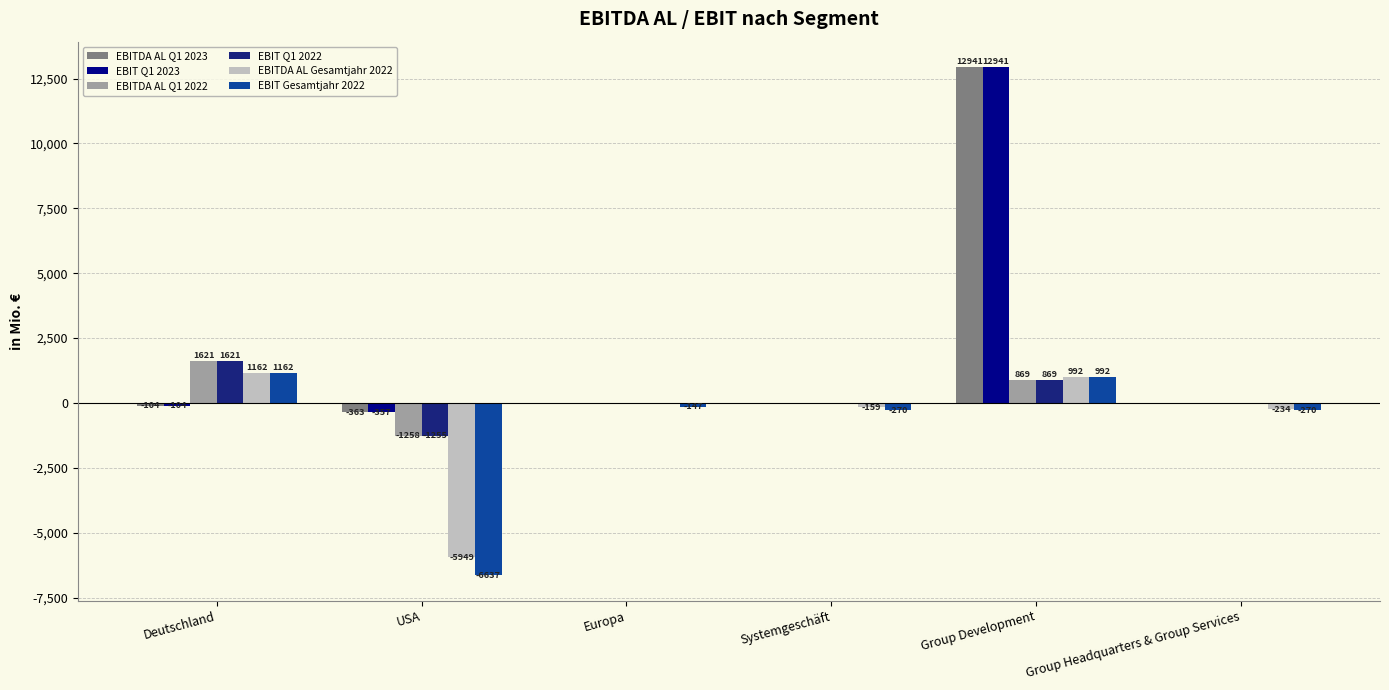

Reading left to right, extract all data points from this chart.

EBITDA AL Q1 2023: Deutschland=-104	USA=-363	Europa=-5	Systemgeschäft=-26	Group Development=12941	Group Headquarters & Group Services=-42
EBIT Q1 2023: Deutschland=-104	USA=-357	Europa=-5	Systemgeschäft=-35	Group Development=12941	Group Headquarters & Group Services=-42
EBITDA AL Q1 2022: Deutschland=1621	USA=-1258	Europa=-1	Systemgeschäft=-30	Group Development=869	Group Headquarters & Group Services=13
EBIT Q1 2022: Deutschland=1621	USA=-1255	Europa=-1	Systemgeschäft=-43	Group Development=869	Group Headquarters & Group Services=-3
EBITDA AL Gesamtjahr 2022: Deutschland=1162	USA=-5949	Europa=-31	Systemgeschäft=-159	Group Development=992	Group Headquarters & Group Services=-234
EBIT Gesamtjahr 2022: Deutschland=1162	USA=-6637	Europa=-147	Systemgeschäft=-270	Group Development=992	Group Headquarters & Group Services=-270